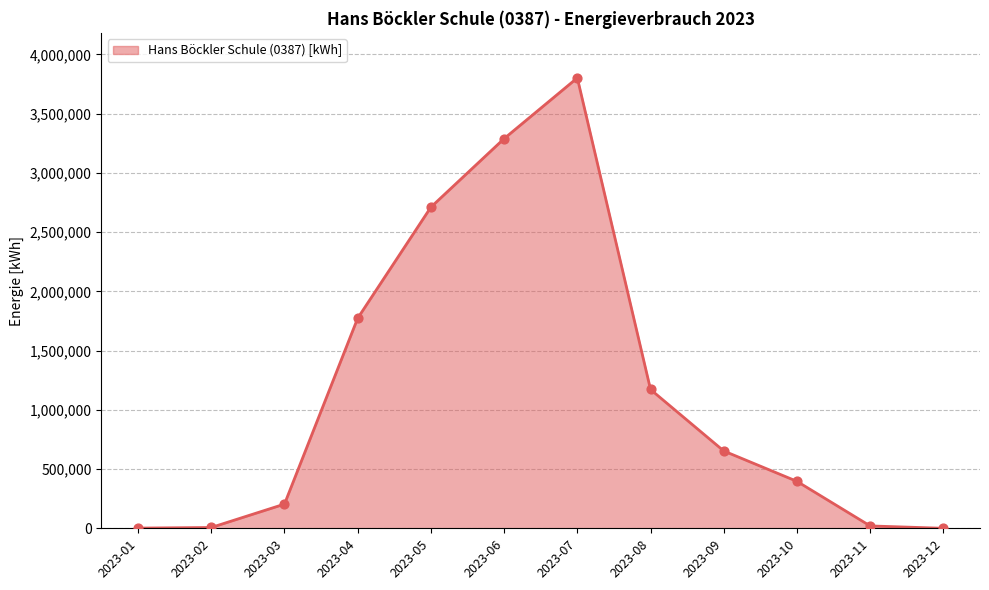

What is the change in value from 2023-02 to 2023-07?

+3794912